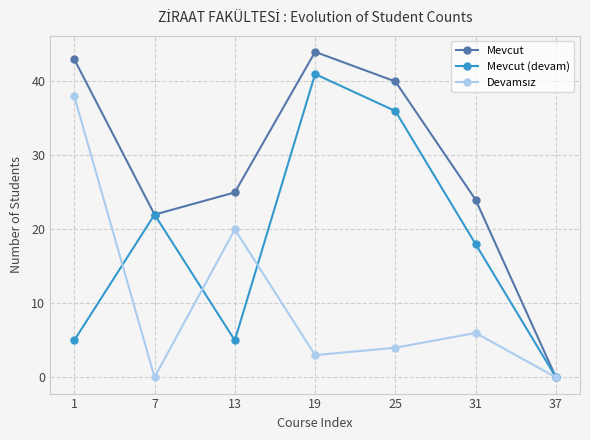

True or false: Mevcut has more than 1 points higher than both neighbors.

False